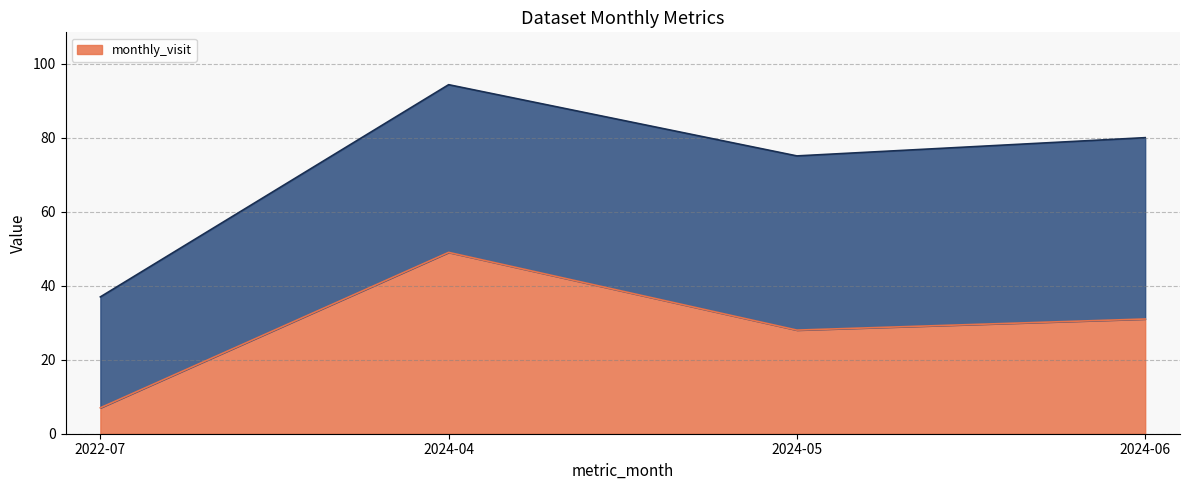

What position from the left is 2024-05?

3